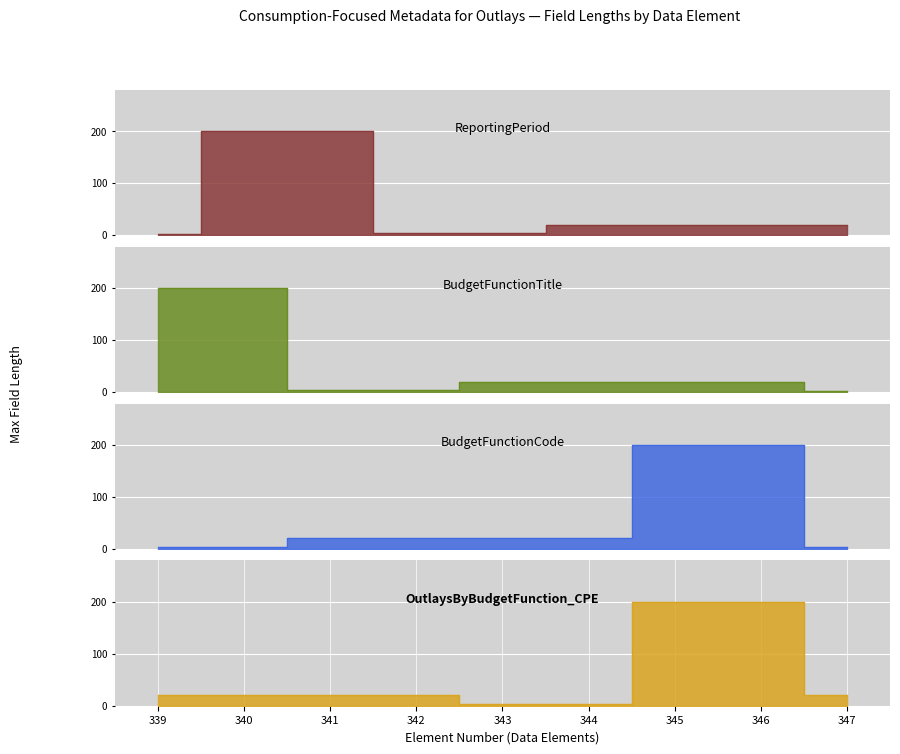

Does the chart display data point markers on the line(s)?

No